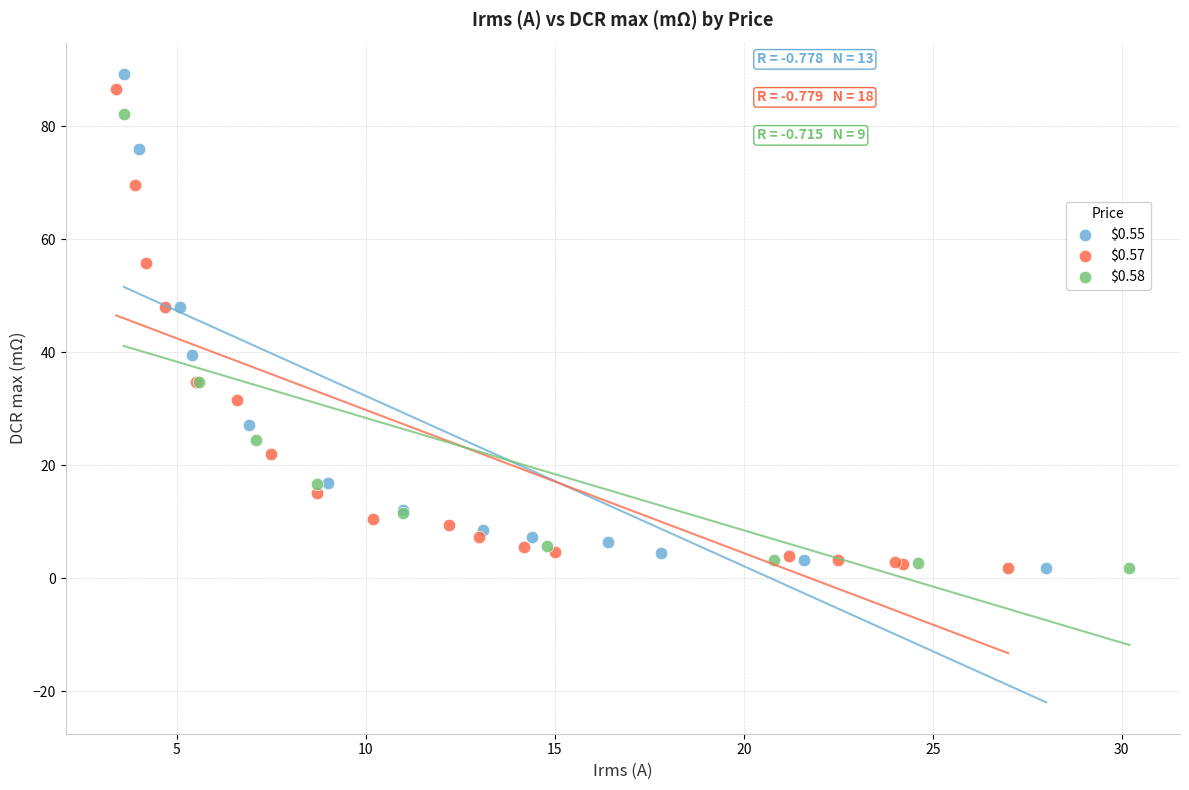

What are all the series names shown in the legend?

$0.55, $0.57, $0.58